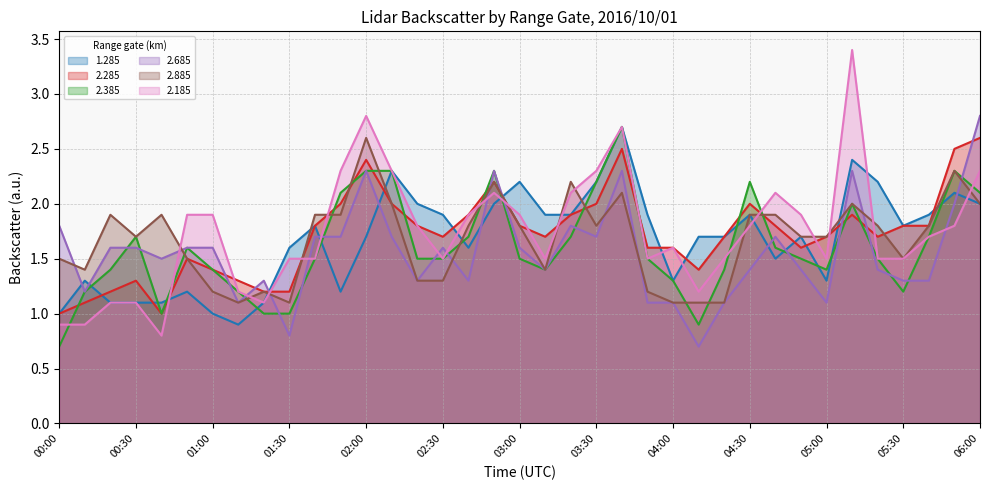

Count the number of categories in the chart.

37